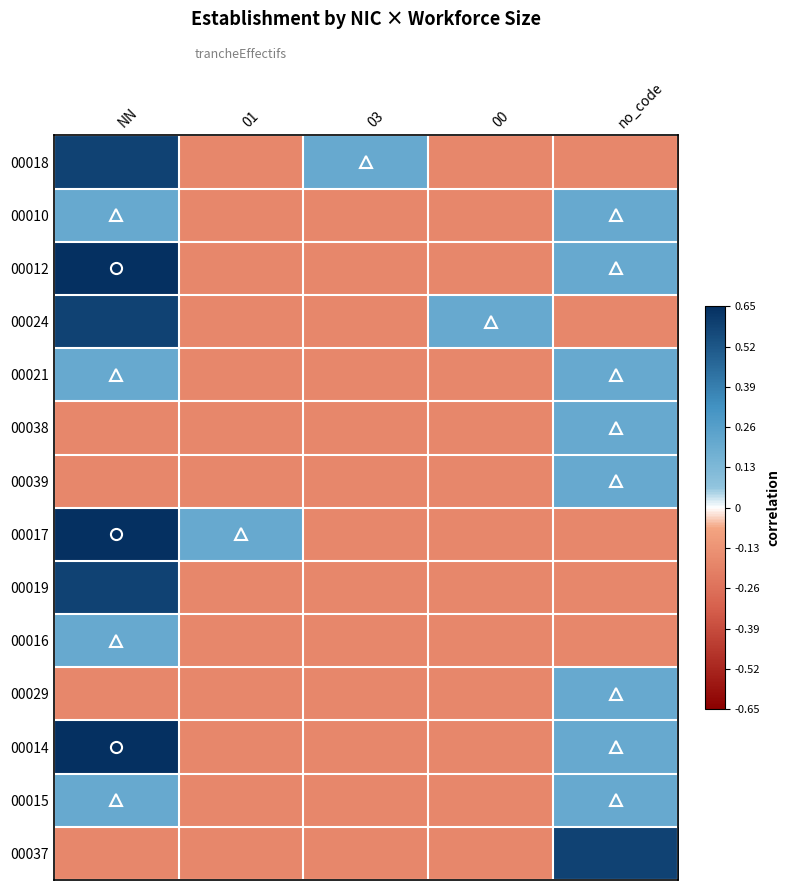

At which category does the chart reach its minimum across all series?

01